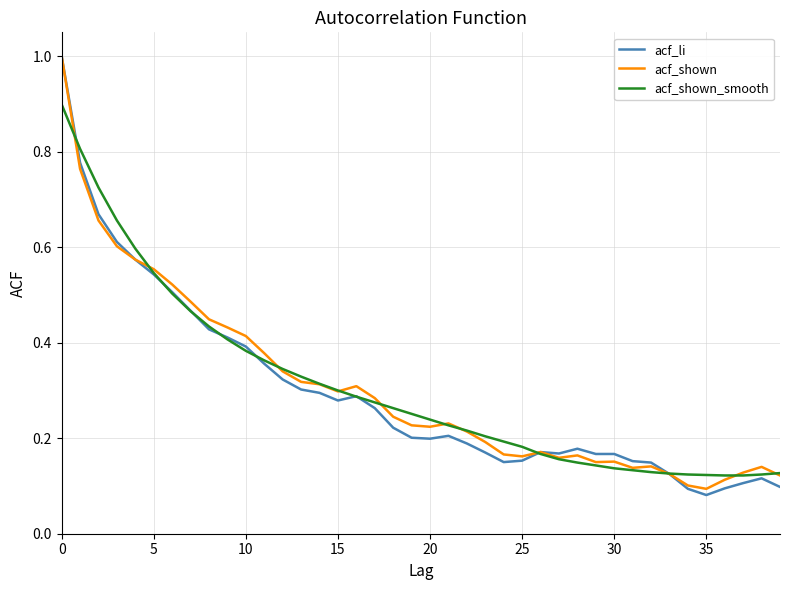

What are all the series names shown in the legend?

acf_li, acf_shown, acf_shown_smooth